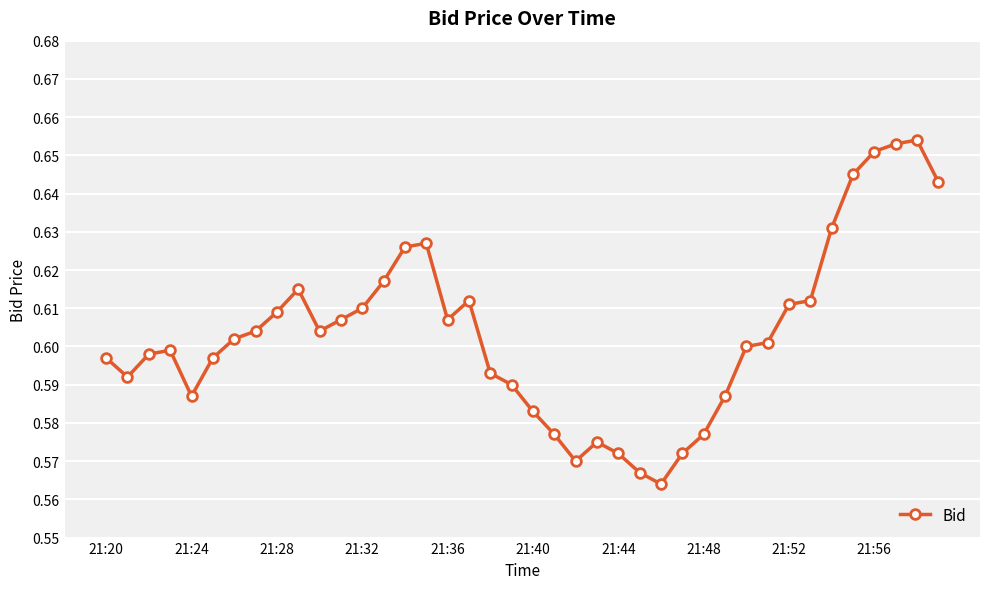

True or false: the data has more than 2 interior local peaks.

True